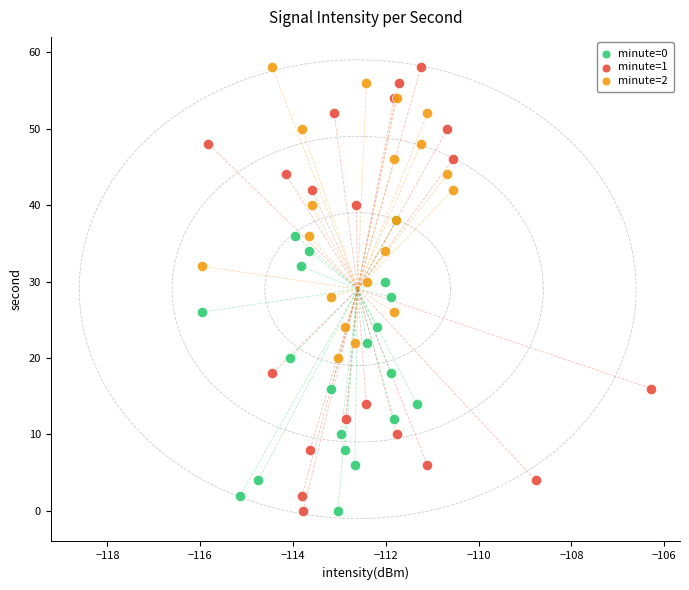

Which series has the largest Y range (max minus min)?

minute=1